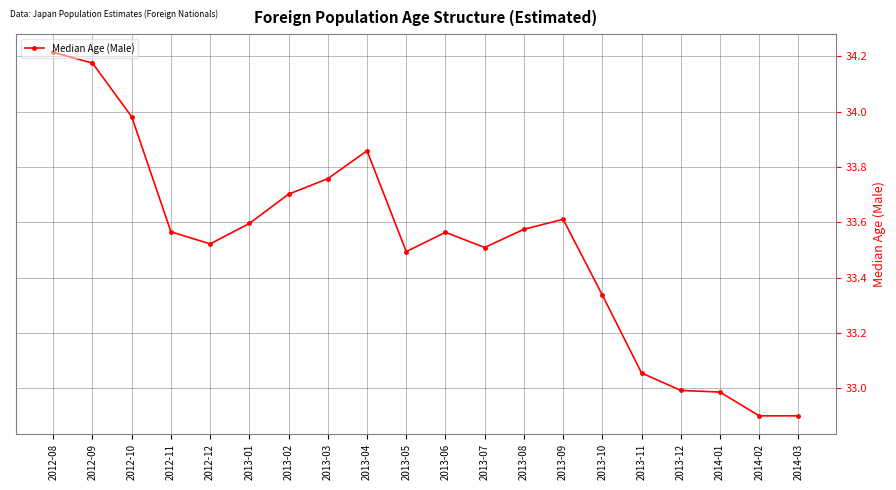

What is the change in value from 2013-03 to 2013-06?

-0.2